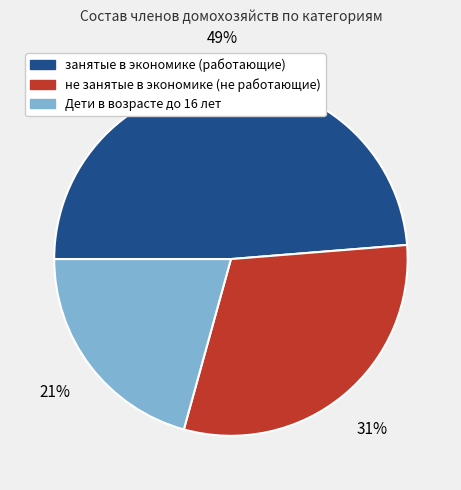

Between Дети в возрасте до 16 лет and не занятые в экономике (не работающие), which is larger?

не занятые в экономике (не работающие)